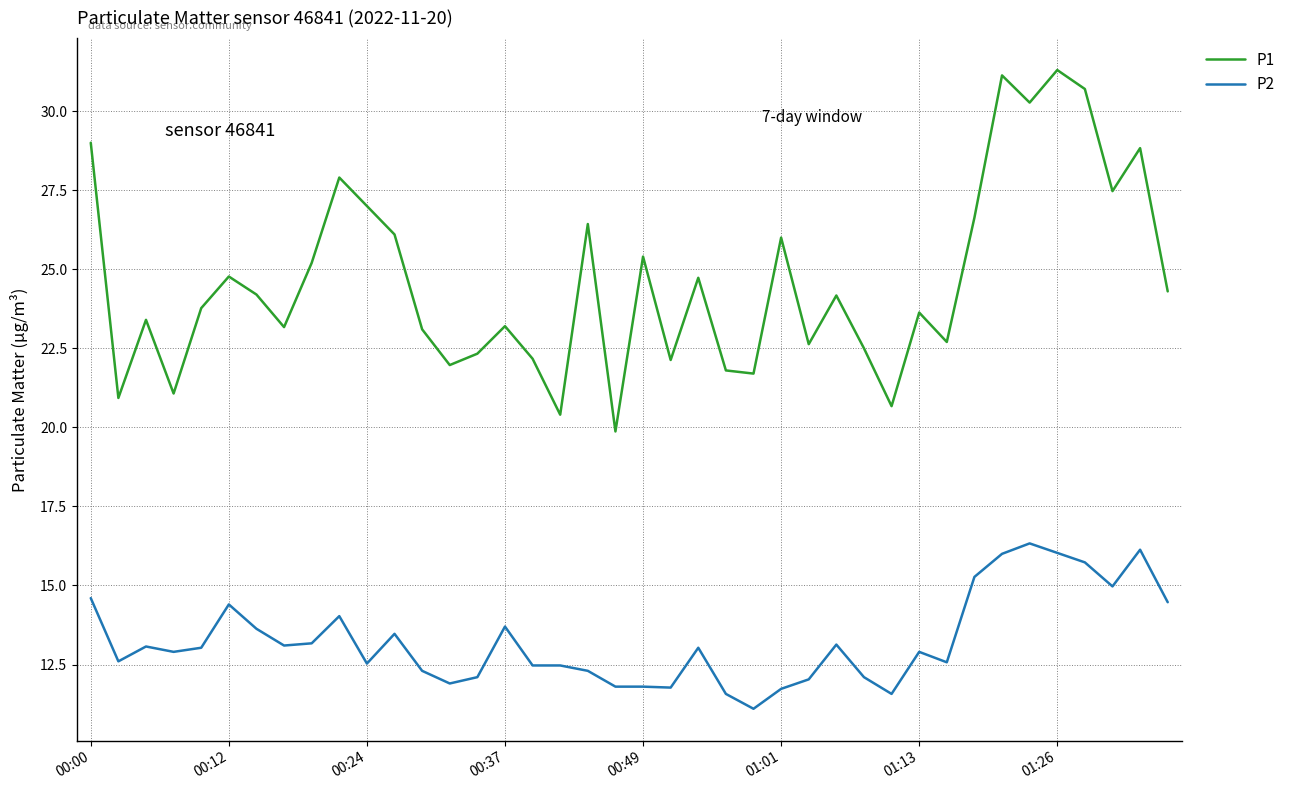

In P1, how many points are lower than both neighbors (excluding endpoints)?

13